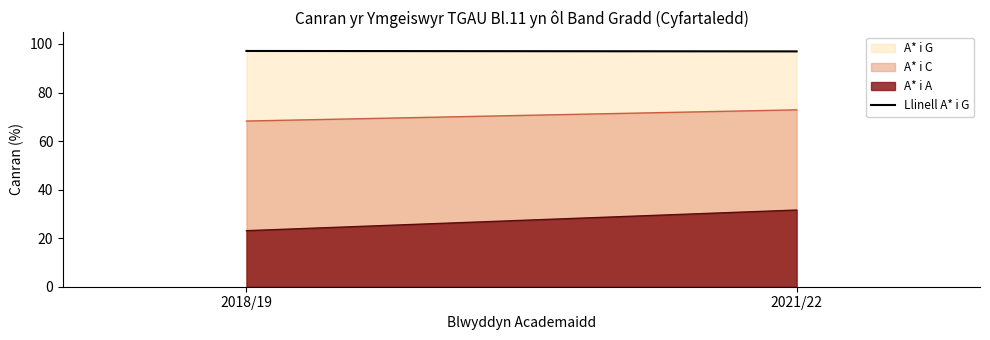

At which label does the data first exceed 97?

2018/19